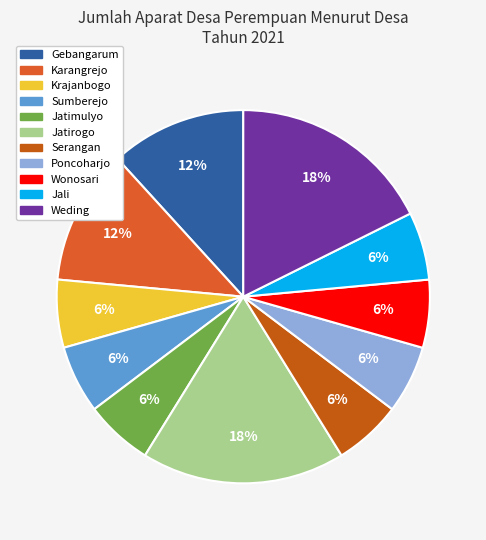

To the nearest percent, what is the difference between the Poncoharjo and Weding slice percentages?

12%